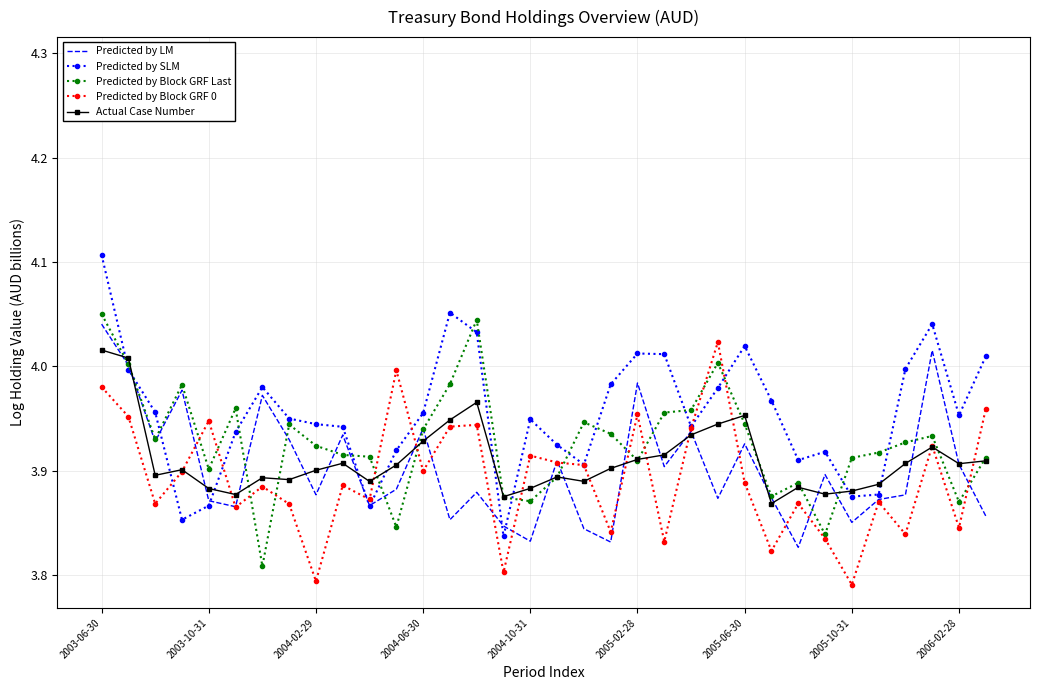

List the series in order of their peak value, highest first.

Predicted by SLM, Predicted by Block GRF Last, Predicted by LM, Predicted by Block GRF 0, Actual Case Number